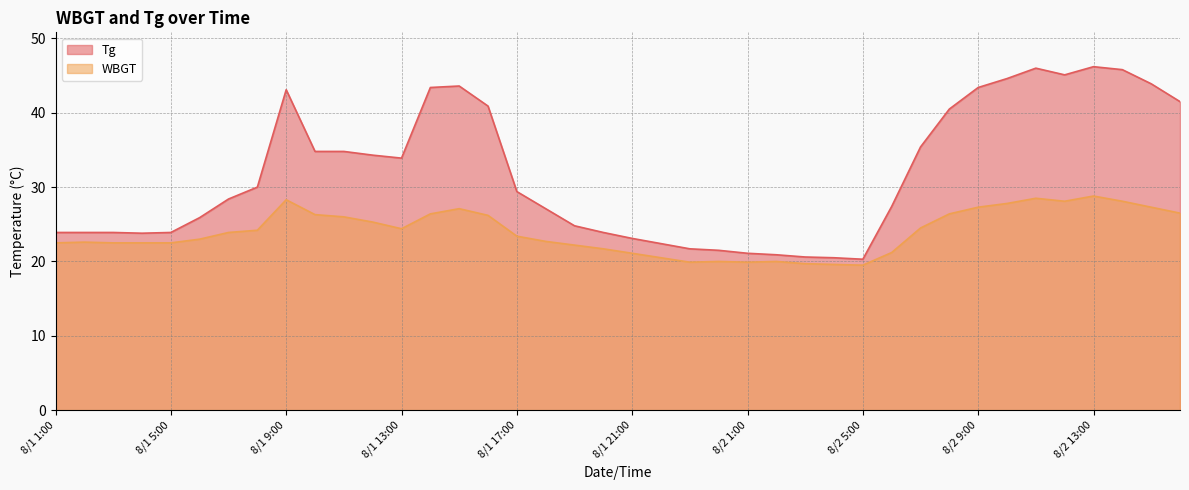

Is it true that WBGT equals 39.0 at 8/2 14:00?

False